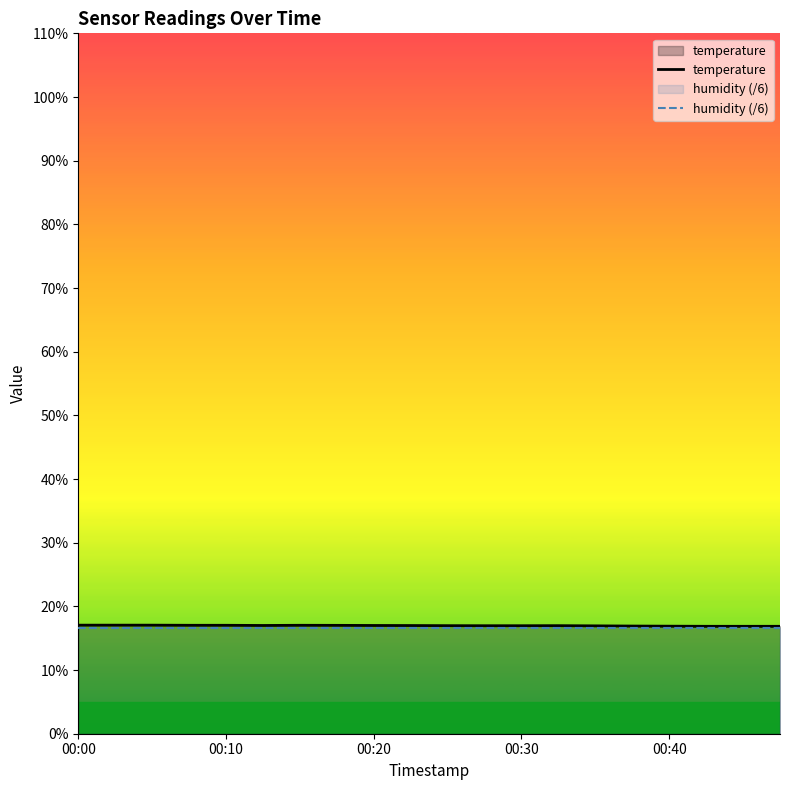

What is the value of the temperature point at the 14th from the left?

17.0